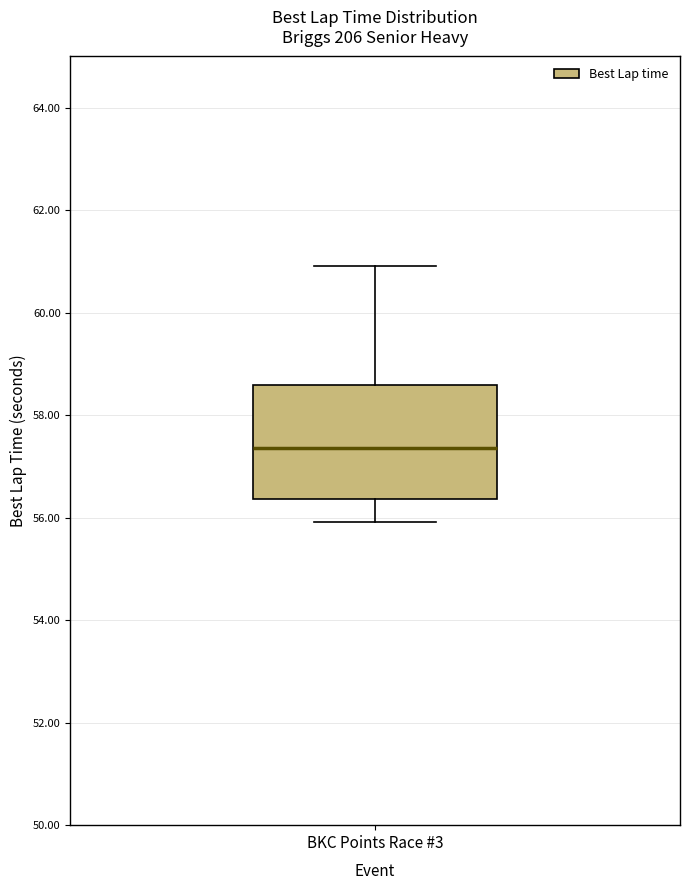

Transcribe this box plot: give where the median line is, the range the box spans, and where the two whiskers end, as read against the y-axis. The values are not printed on the chart, so give them approximately, as read against the axis.

median 57.4, box 56.4 to 58.6, whiskers 56.0 to 61.0